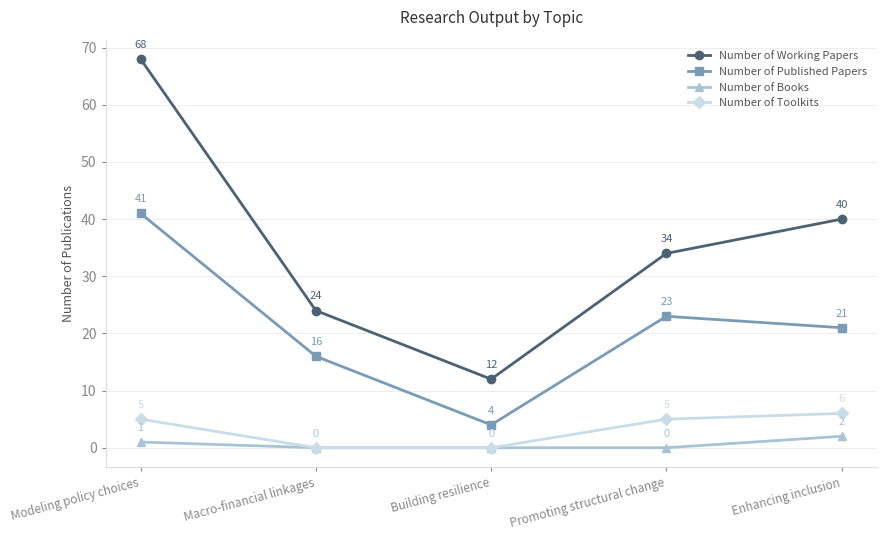

True or false: Number of Working Papers and Number of Published Papers cross at least once.

False